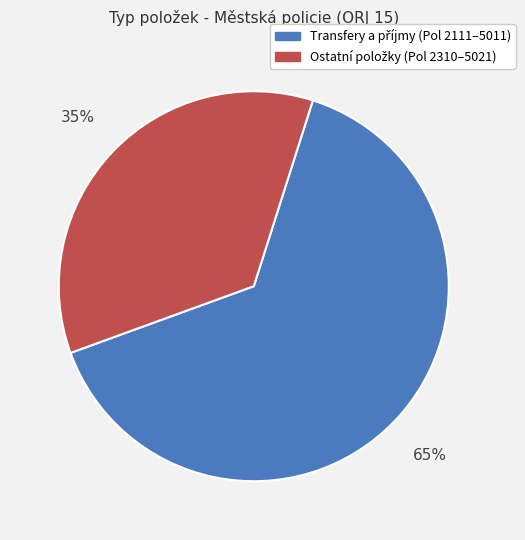

To the nearest percent, what is the average slice percentage?

50%